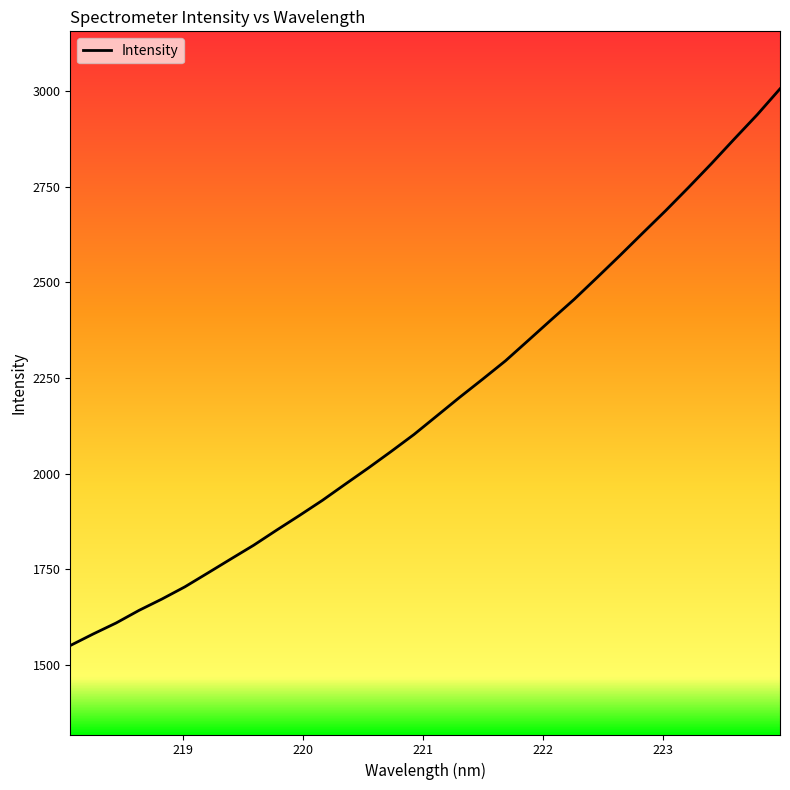

What is the difference between the maximum and minimum values?

1455.3